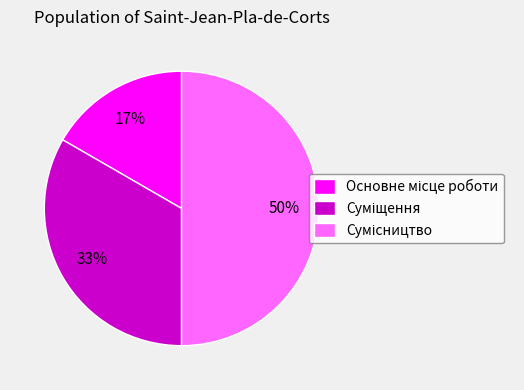

To the nearest percent, what is the average slice percentage?

33%